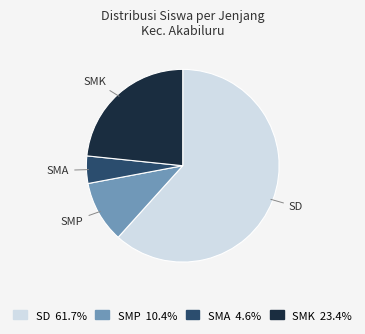

Does any single category account for the majority?

Yes